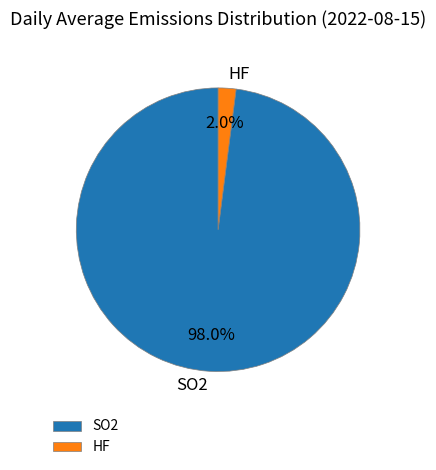

What percentage is NOT represented by SO2?

2.0%